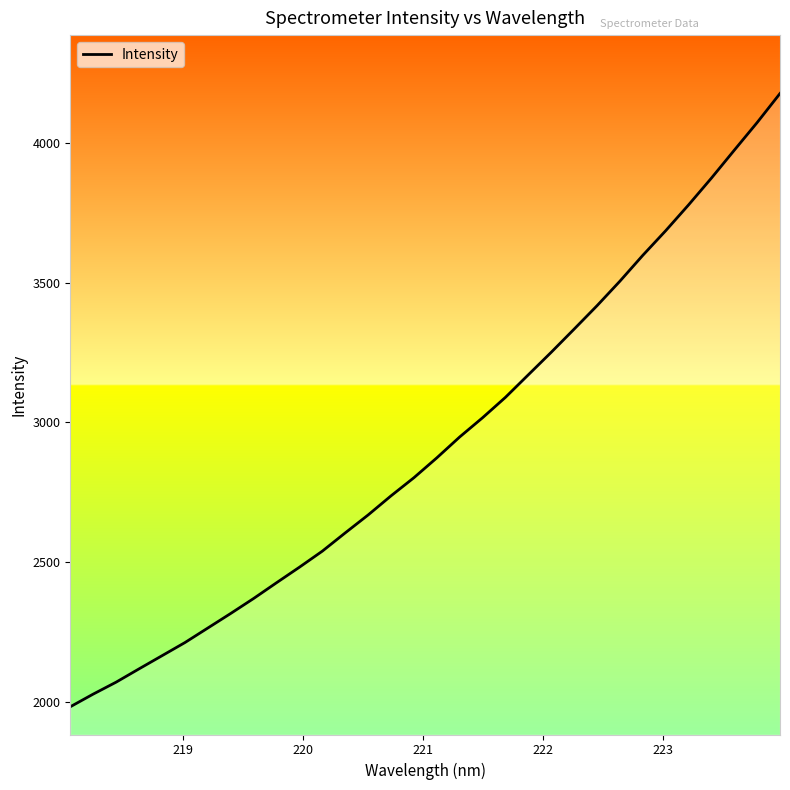

What is the difference between the maximum and minimum values?

2192.9